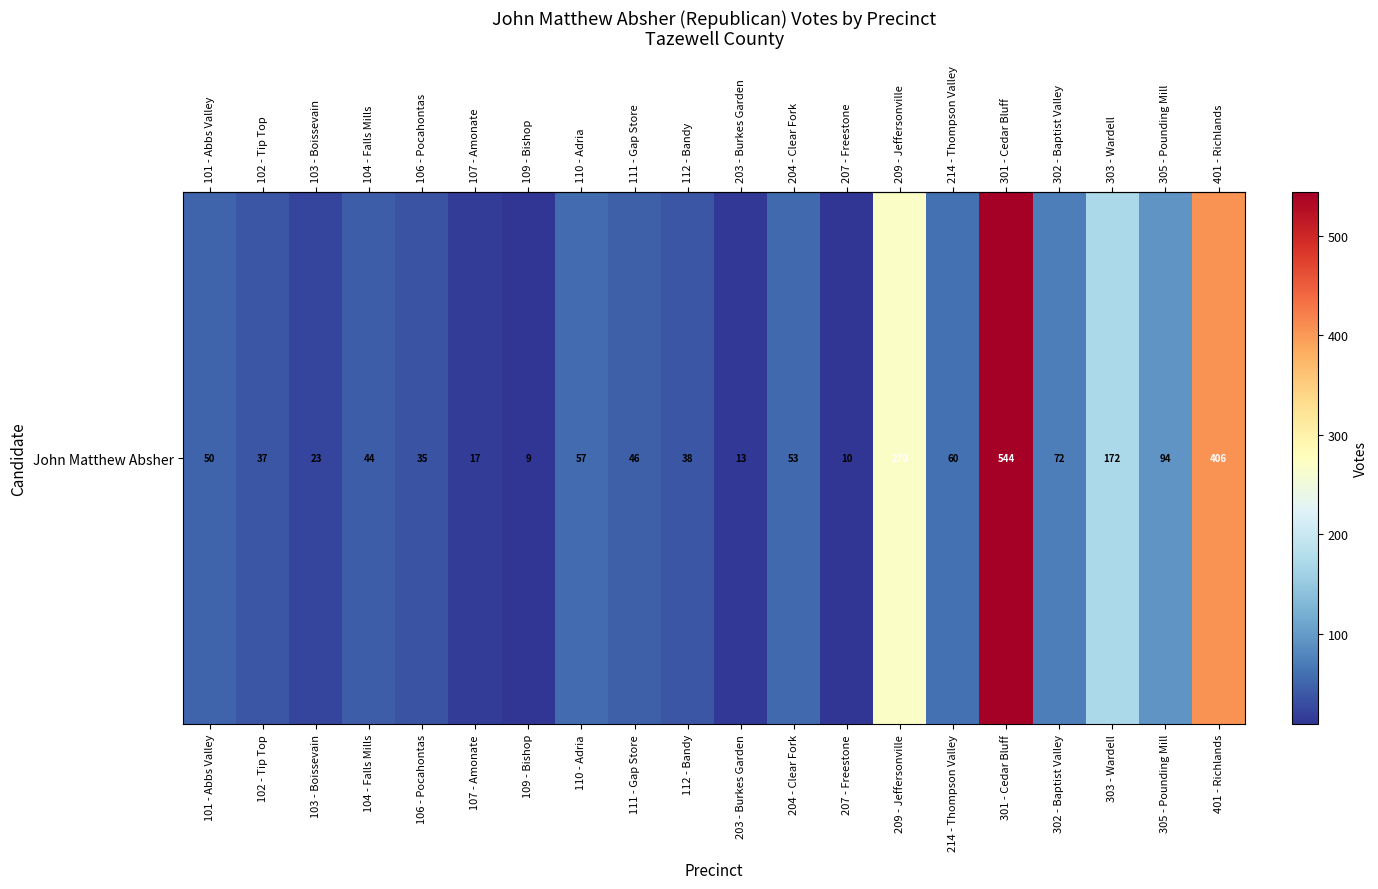

Reading left to right, what are all the values shown in this chart?

101 - Abbs Valley=50	102 - Tip Top=37	103 - Boissevain=23	104 - Falls Mills=44	106 - Pocahontas=35	107 - Amonate=17	109 - Bishop=9	110 - Adria=57	111 - Gap Store=46	112 - Bandy=38	203 - Burkes Garden=13	204 - Clear Fork=53	207 - Freestone=10	209 - Jeffersonville=270	214 - Thompson Valley=60	301 - Cedar Bluff=544	302 - Baptist Valley=72	303 - Wardell=172	305 - Pounding Mill=94	401 - Richlands=406